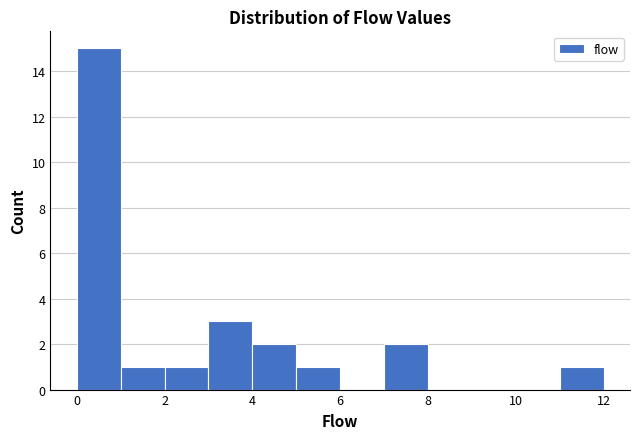

What is the height of the bar covering 0 to 1 on the x-axis? The values are not printed on the chart, so give them approximately, as read against the axis.

15